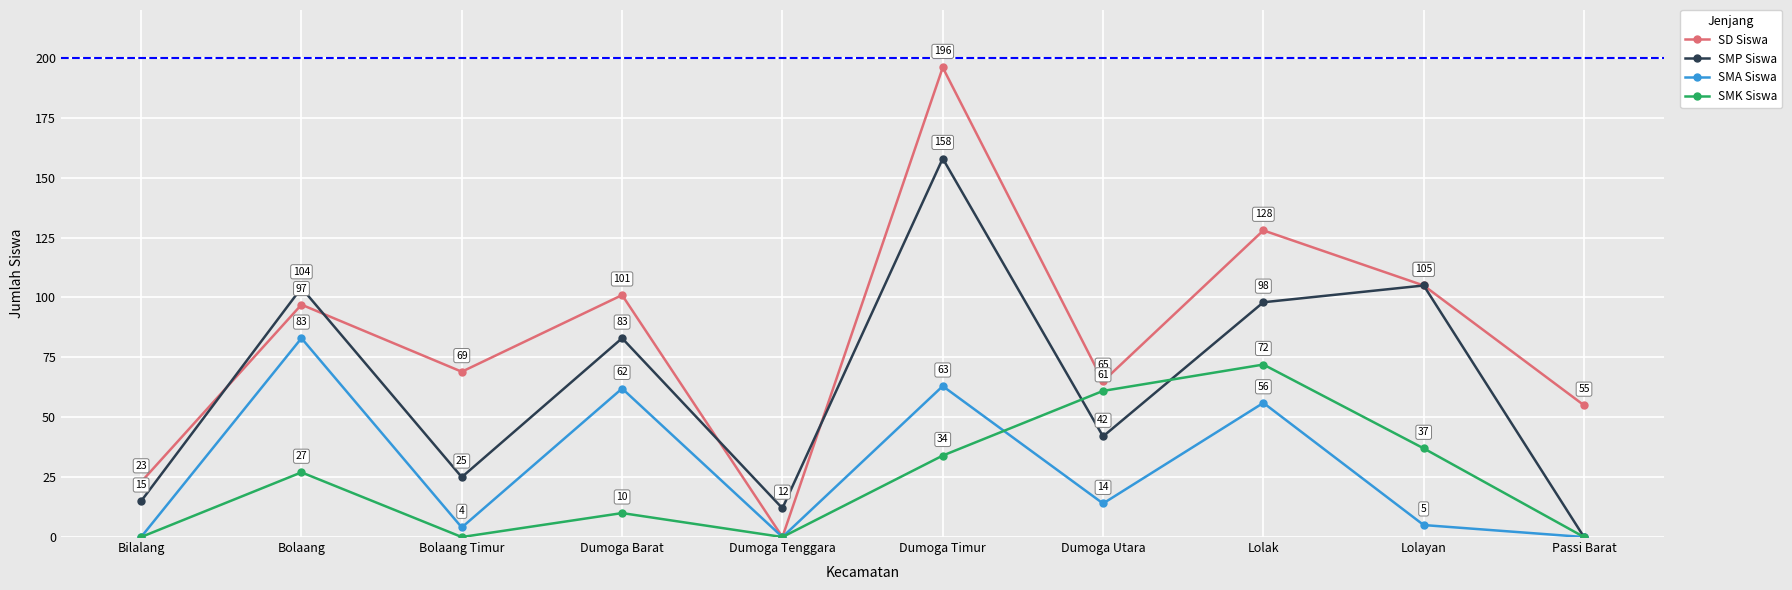

What is the sum of all SD Siswa values?

839